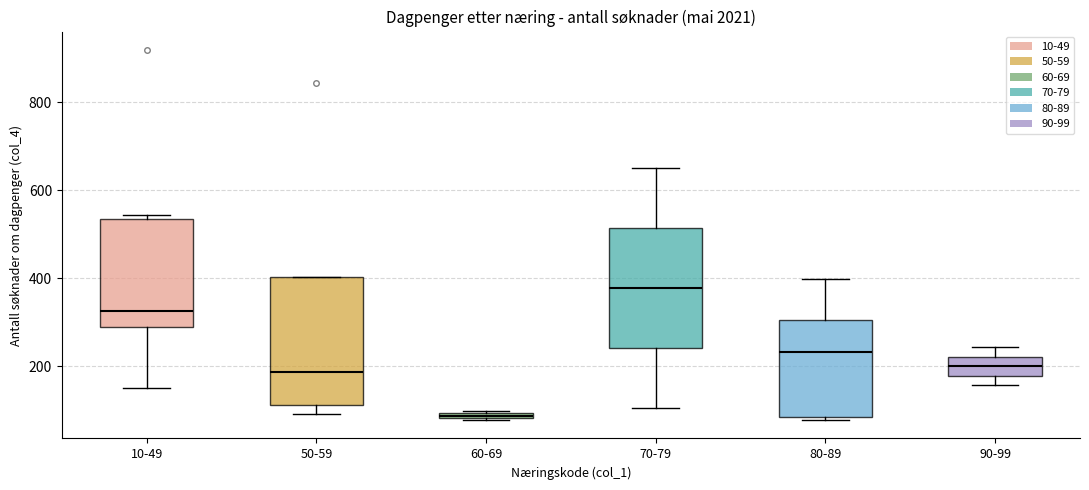

Where is the lower edge of the box for 70-79 on the y-axis? The values are not printed on the chart, so give them approximately, as read against the axis.

240